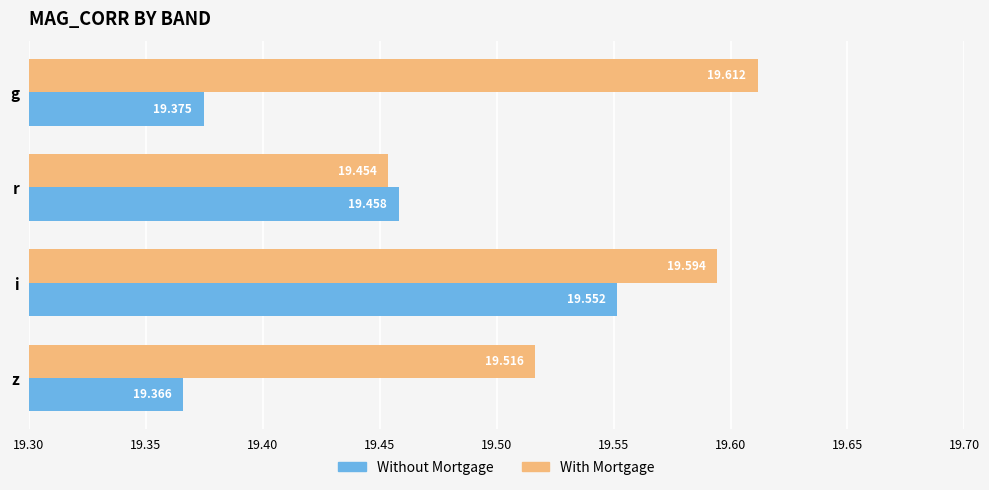

Where is With Mortgage nearest to the value 19?

r